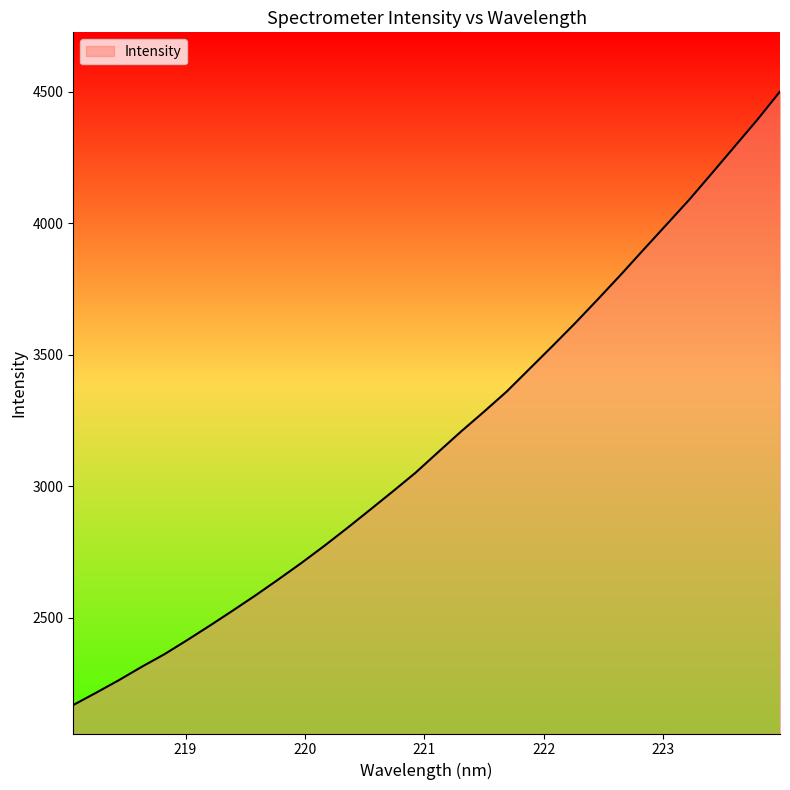

What is the greatest value displayed?

4501.6